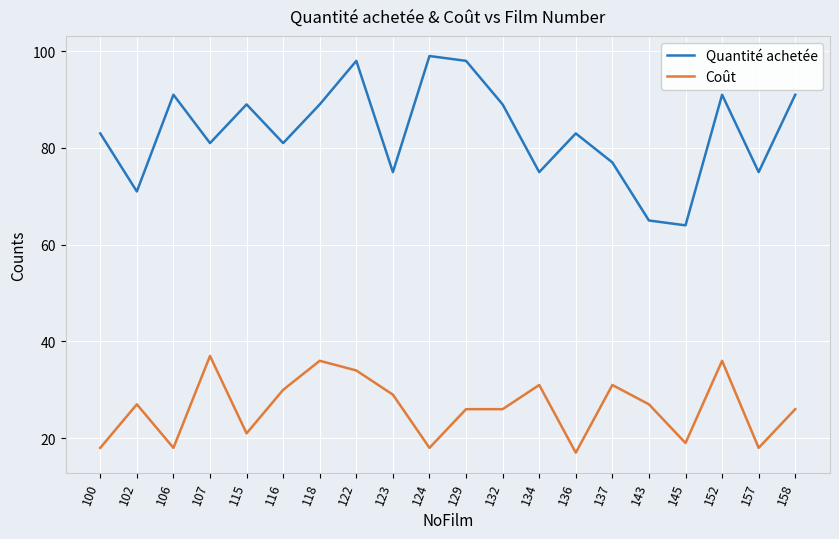

True or false: Coût and Quantité achetée cross at least once.

False